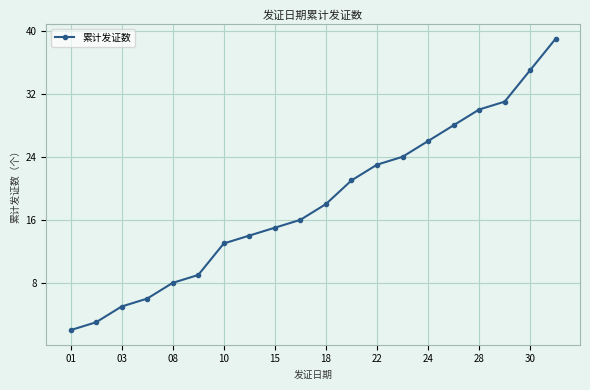

How many distinct data groups are displayed?

1